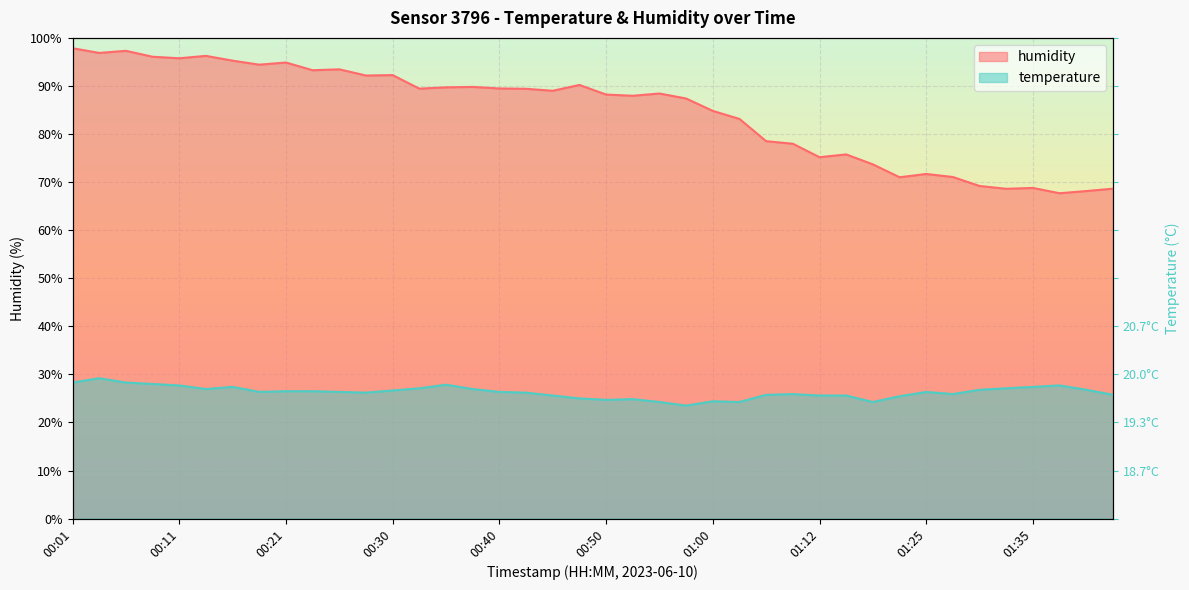

True or false: temperature has more than 2 interior local peaks.

True